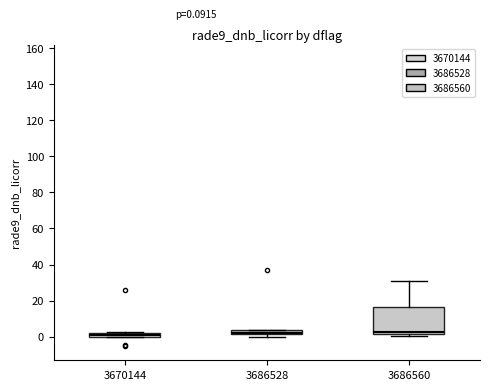

Comparing the boxes themselves (not the whiskers), which one is the tallest?

3686560